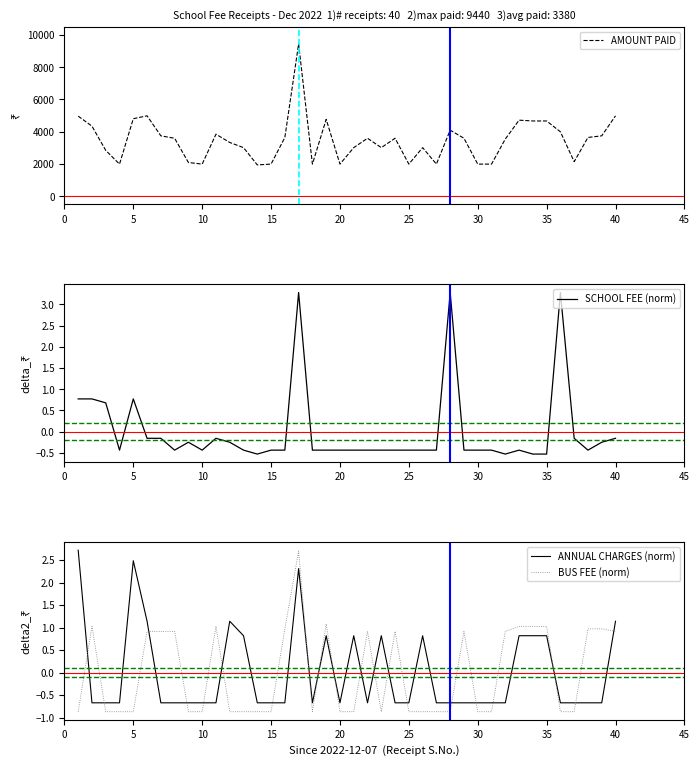

What is the highest value of the SCHOOL FEE (norm) series?

3.3